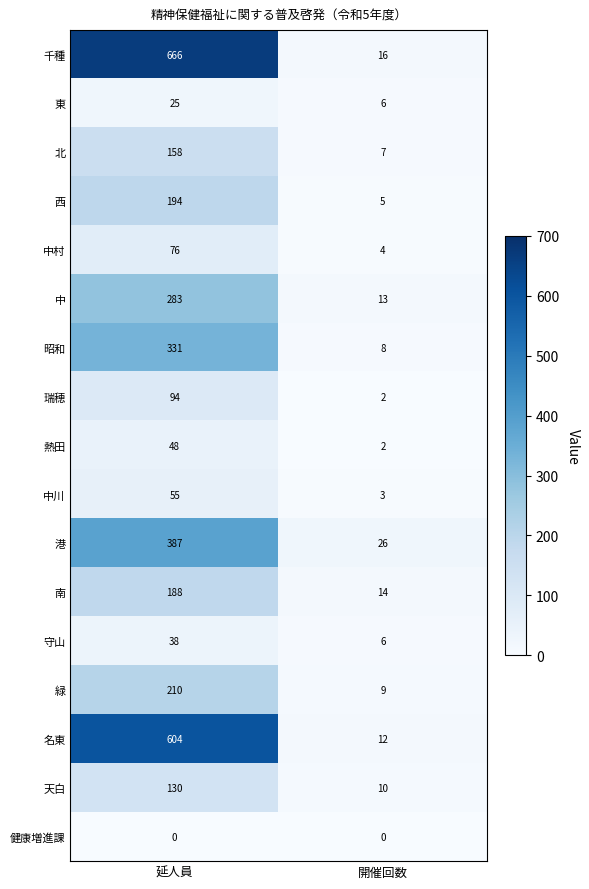

What is the difference between the maximum and minimum values in the 北 series?

151